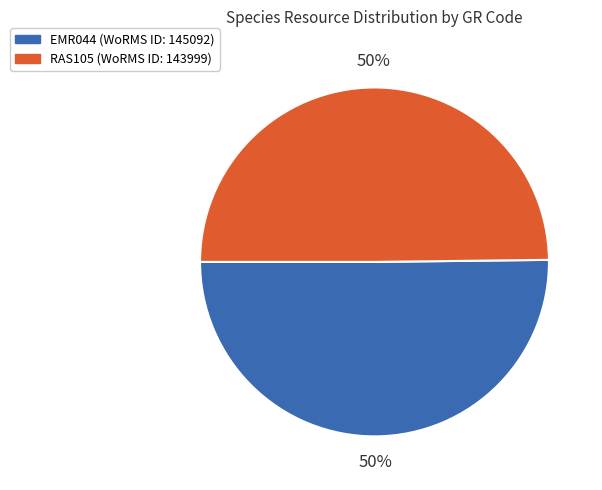

Approximately how many times larger is the value at EMR044 compared to RAS105?

1.0